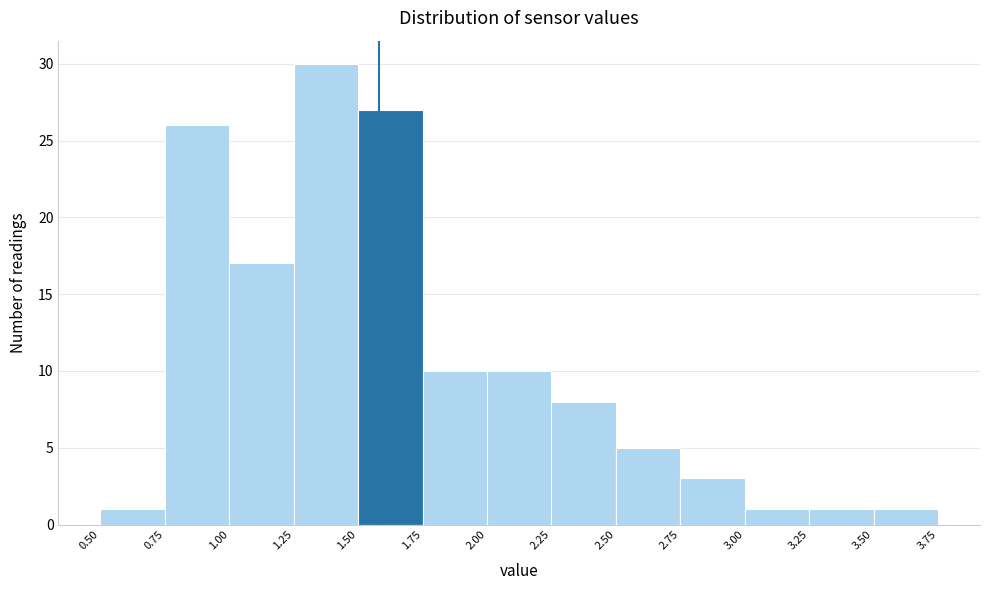

How tall is the bar that spans 3.25 to 3.50 on the x-axis? The values are not printed on the chart, so give them approximately, as read against the axis.

1